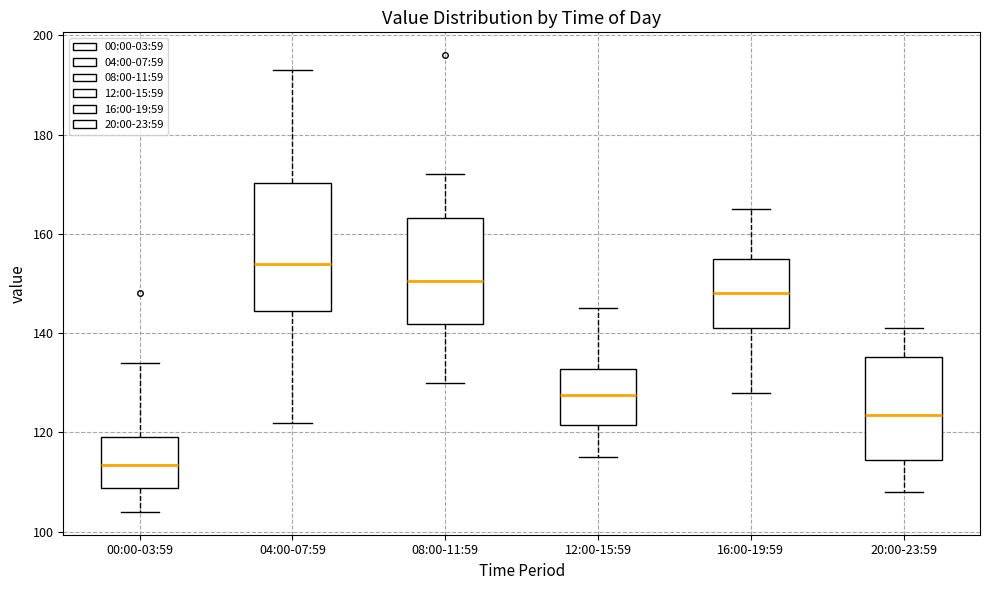

Which box is the tallest, from its lower edge to its upper edge?

04:00-07:59